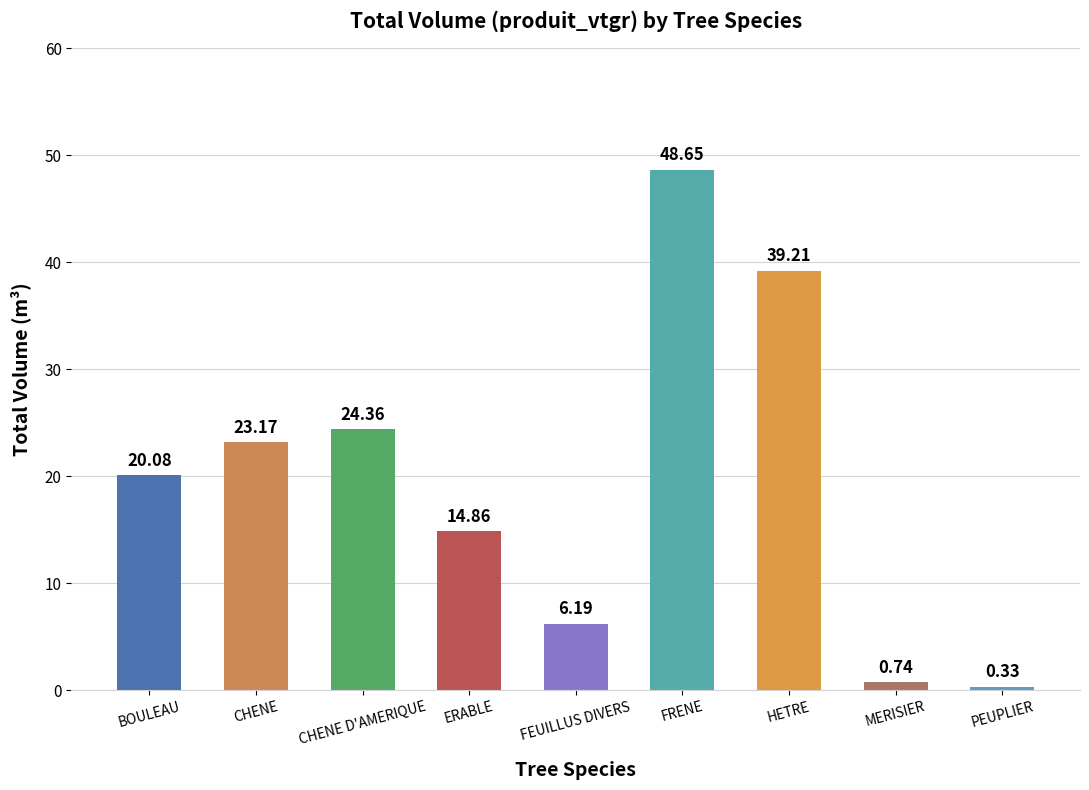

The chart shows a value of 24.4 at CHENE D'AMERIQUE. True or false?

True